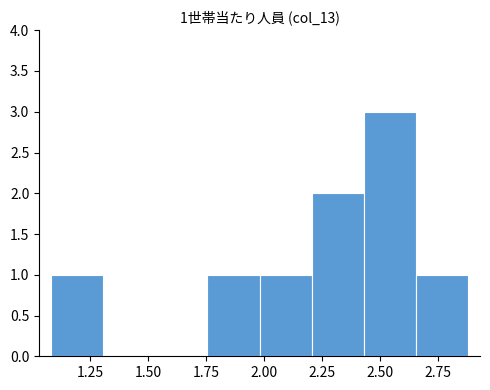

Which range on the x-axis has the tallest bar?

2.430 to 2.655